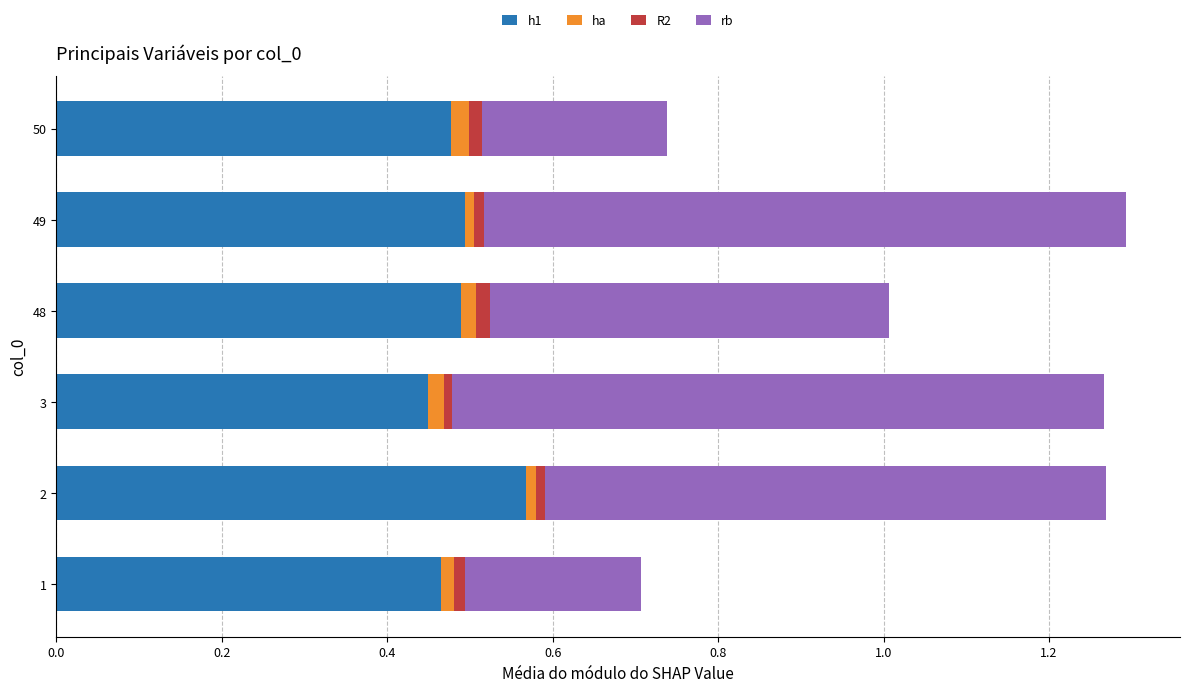

The value of h1 at 48 is 0.8. True or false?

False